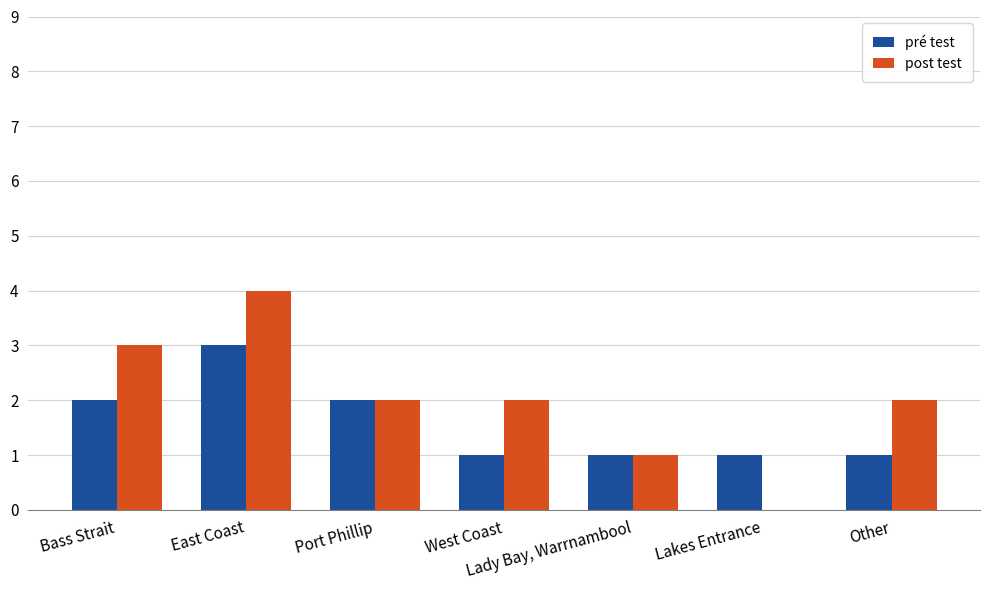

Reading left to right, extract all data points from this chart.

pré test: 2	3	2	1	1	1	1
post test: 3	4	2	2	1	0	2